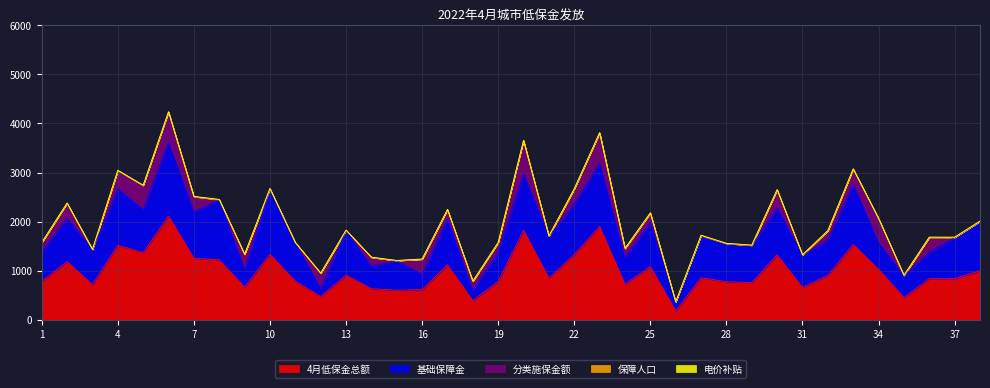

At which category does 分类施保金额 reach its first local valley?

3